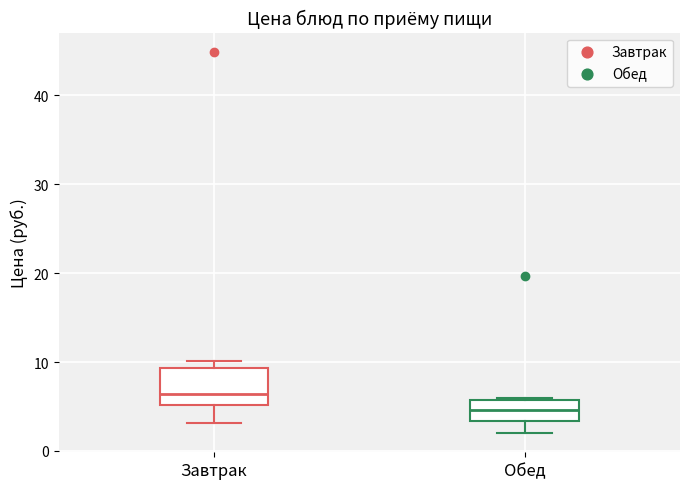

Reading left to right, read every box against the y-axis: the position of its median line, the range the box covers, and the ends of its whiskers. The values are not printed on the chart, so give them approximately, as read against the axis.

Завтрак: median 6, box 5 to 9, whiskers 3 to 10
Обед: median 5, box 3 to 6, whiskers 2 to 6